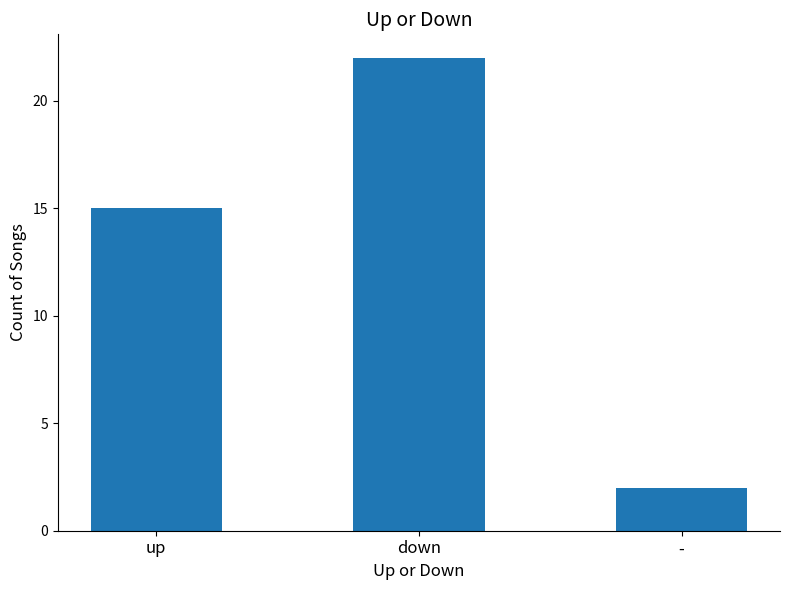

Which label corresponds to the smallest value in the chart?

-